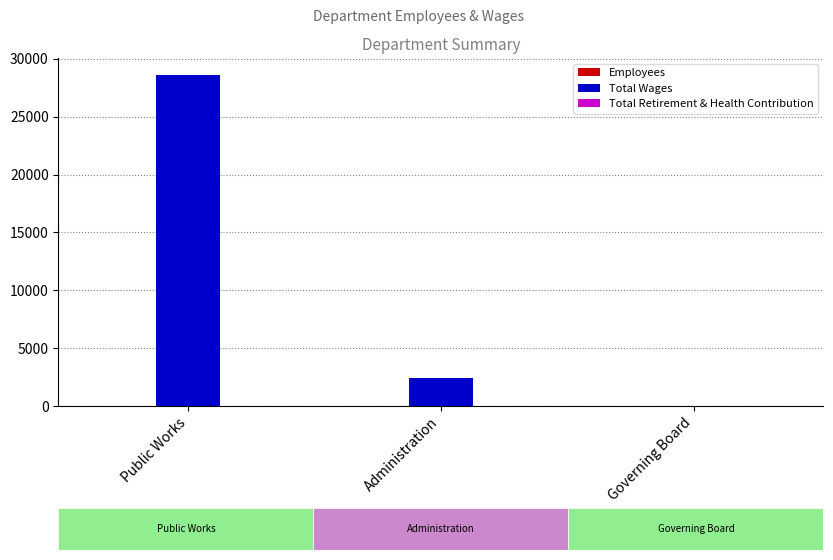

Is the value of Total Retirement & Health Contribution at Public Works greater than the value of Employees at Governing Board?

No